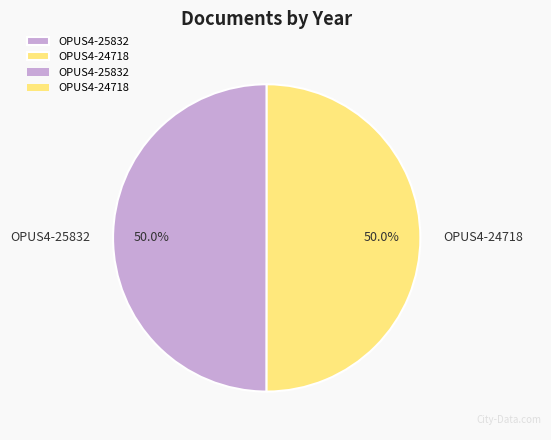

Approximately how many times larger is the value at OPUS4-24718 compared to OPUS4-25832?

1.0